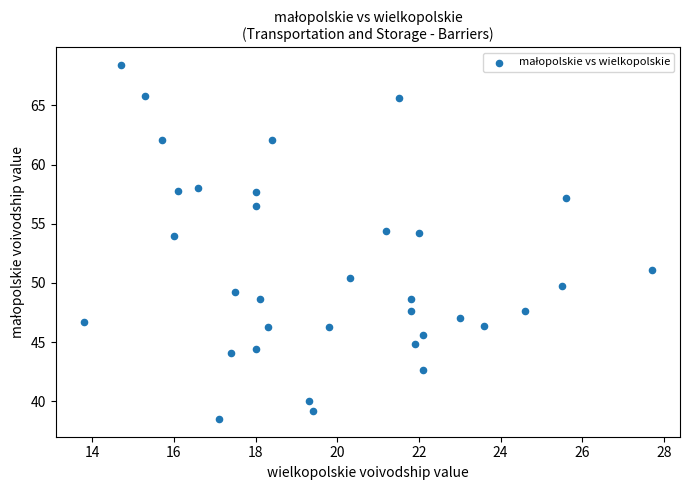

What is the range of Y values (max minus min)?

29.9